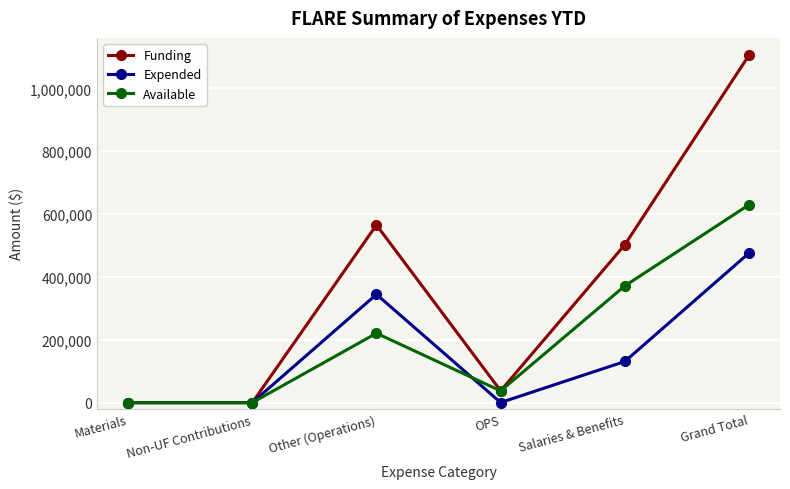

What is the label of the 4th point from the right?

Other (Operations)